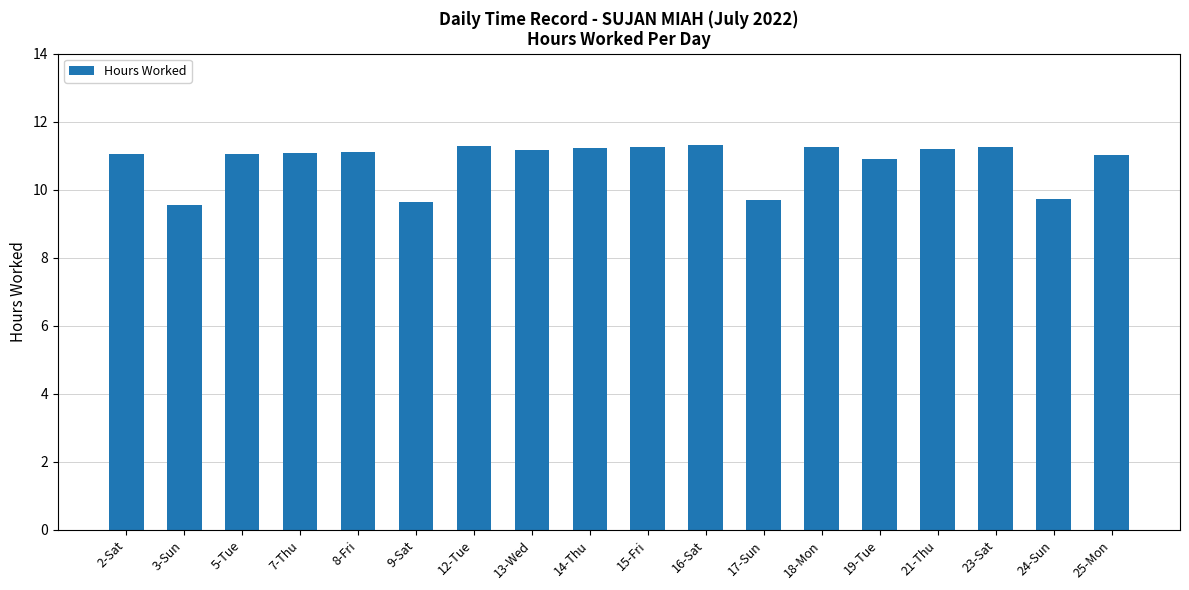

How many bars are there in total?

18